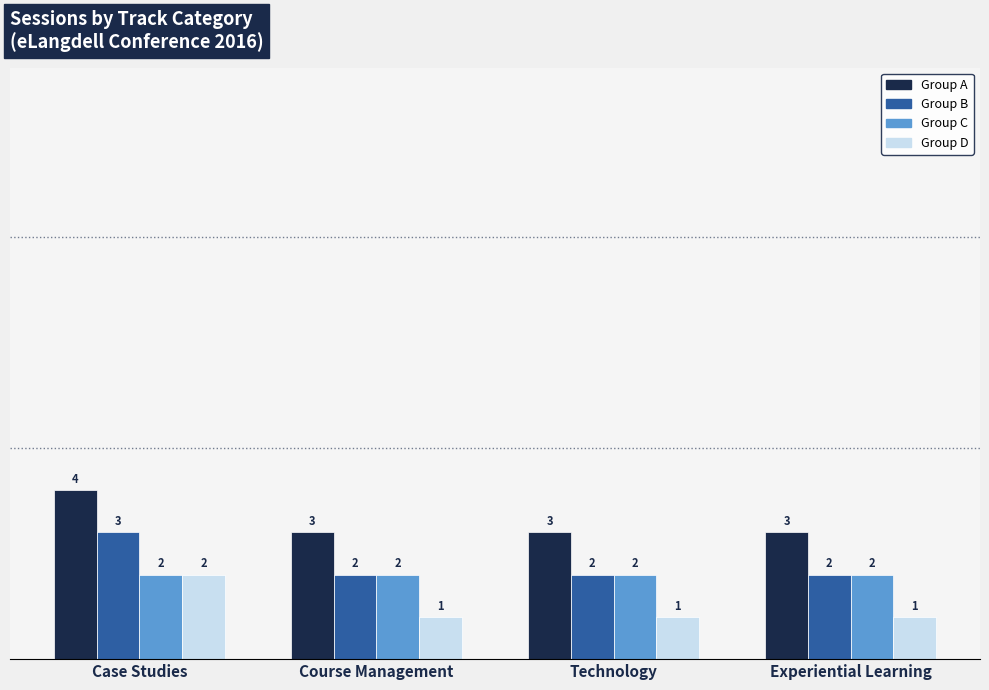

What is the greatest value displayed?

4